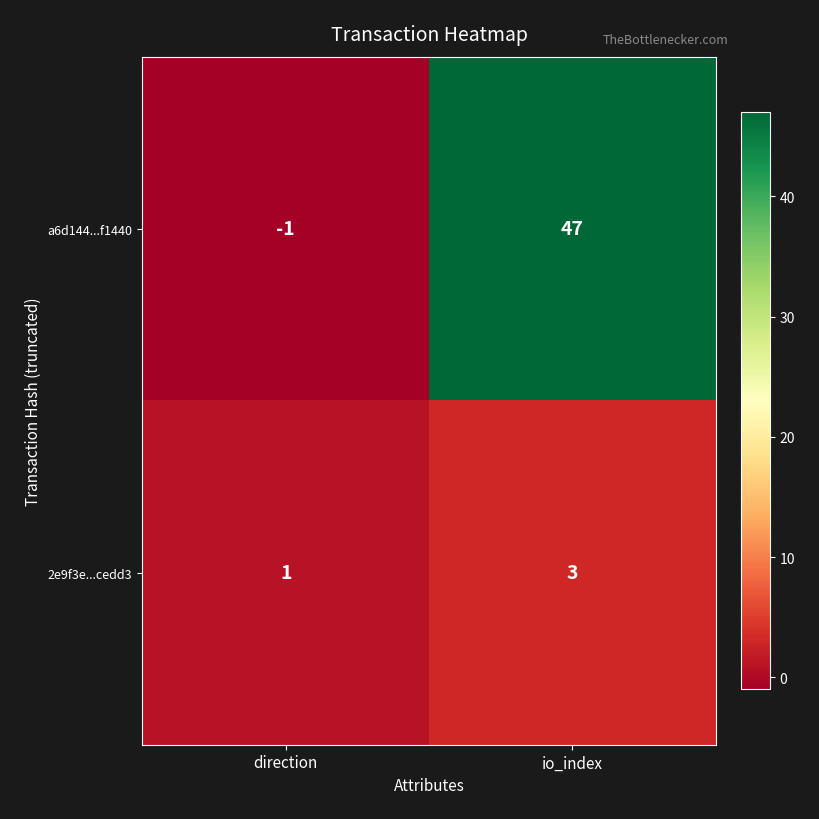

At which label is 2e9f3e...cedd3 closest to 2?

direction